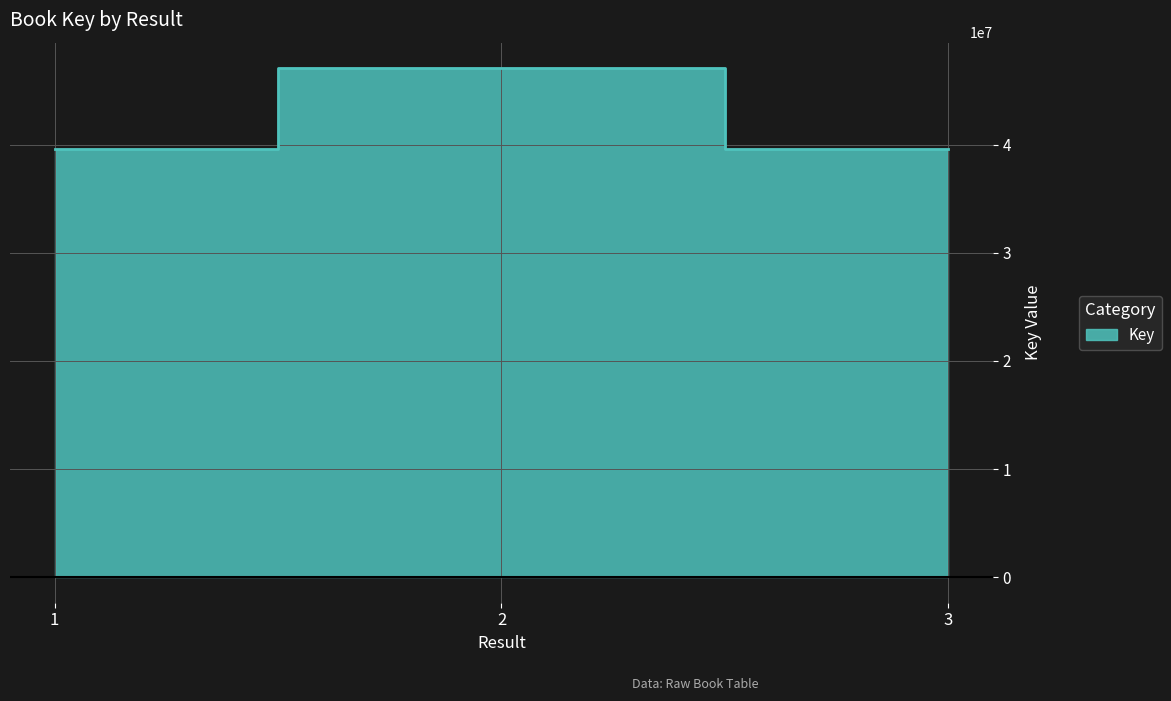

What is the average value?

42086996